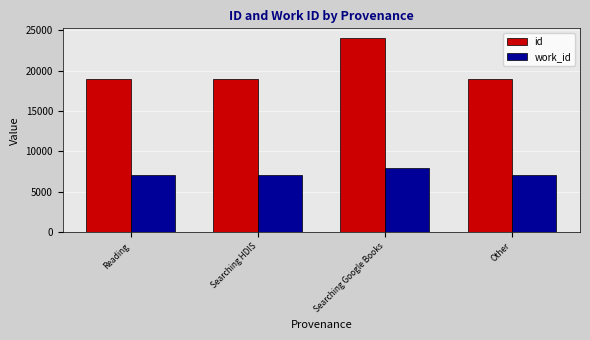

Which series has the largest total across all categories?

id